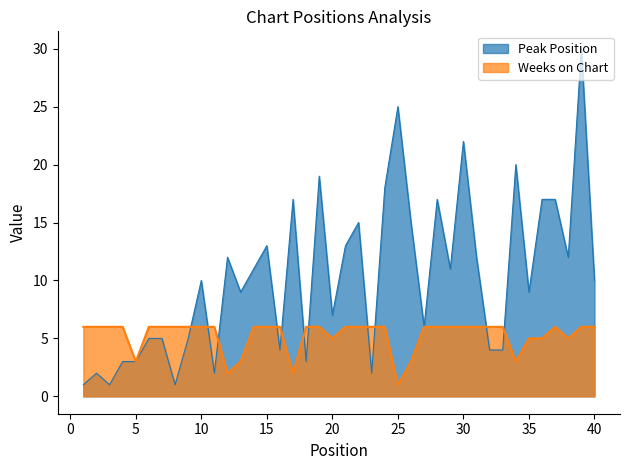

What are all the series names shown in the legend?

Peak Position, Weeks on Chart